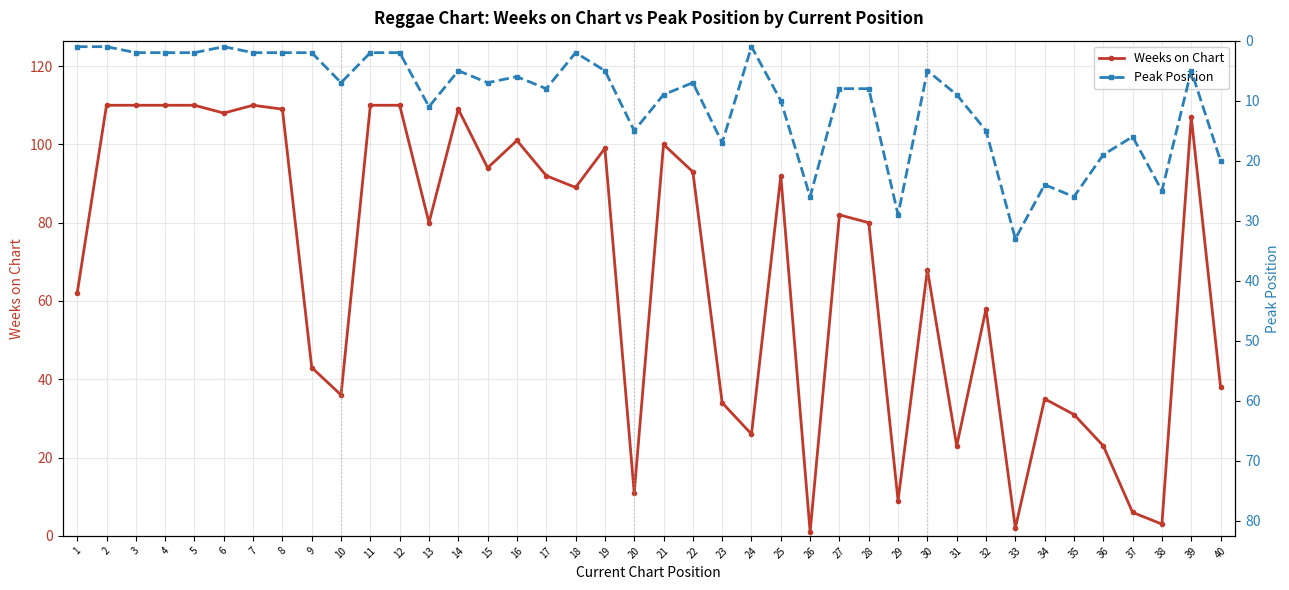

At which category does Peak Position reach its first local valley?

6